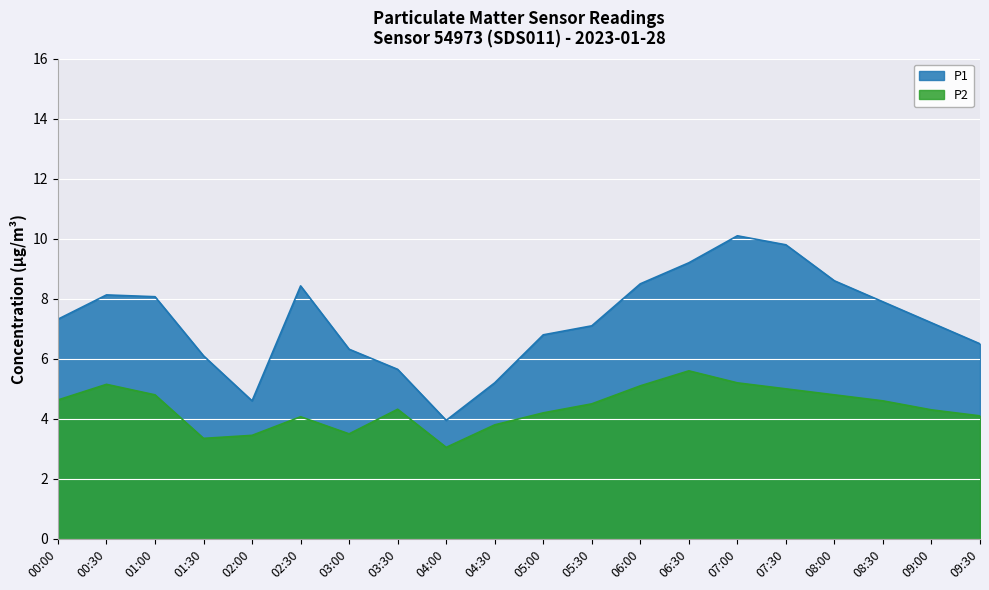

The P1 series shows 9.3 at 05:00. True or false?

False